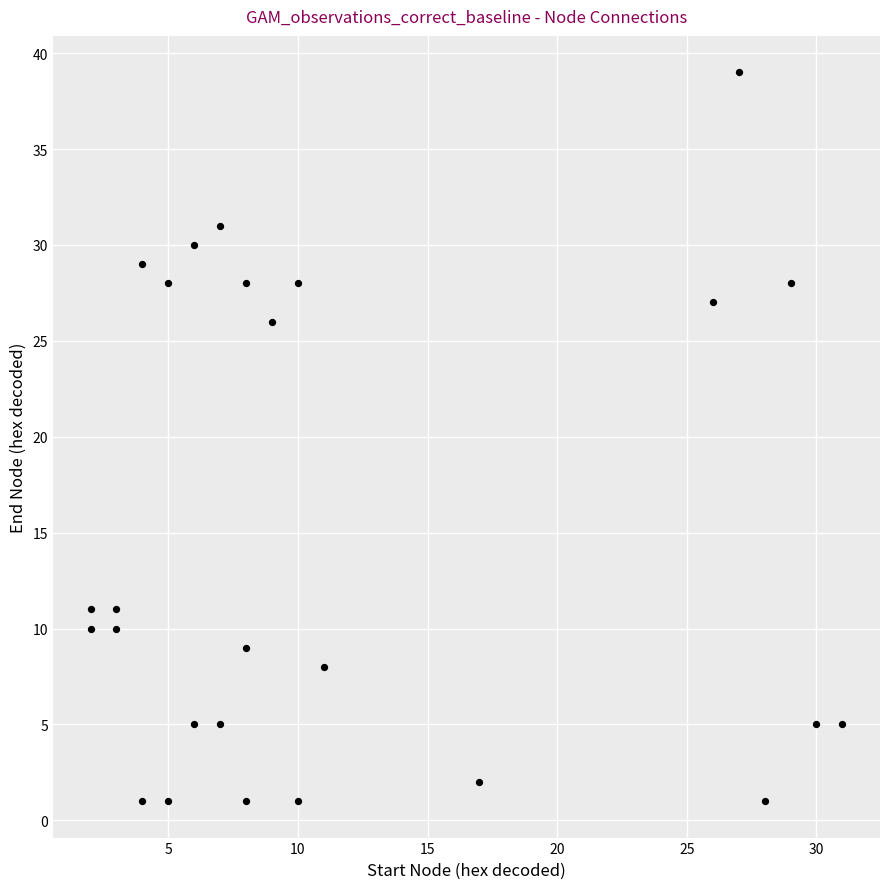

What is the range of Y values (max minus min)?

38